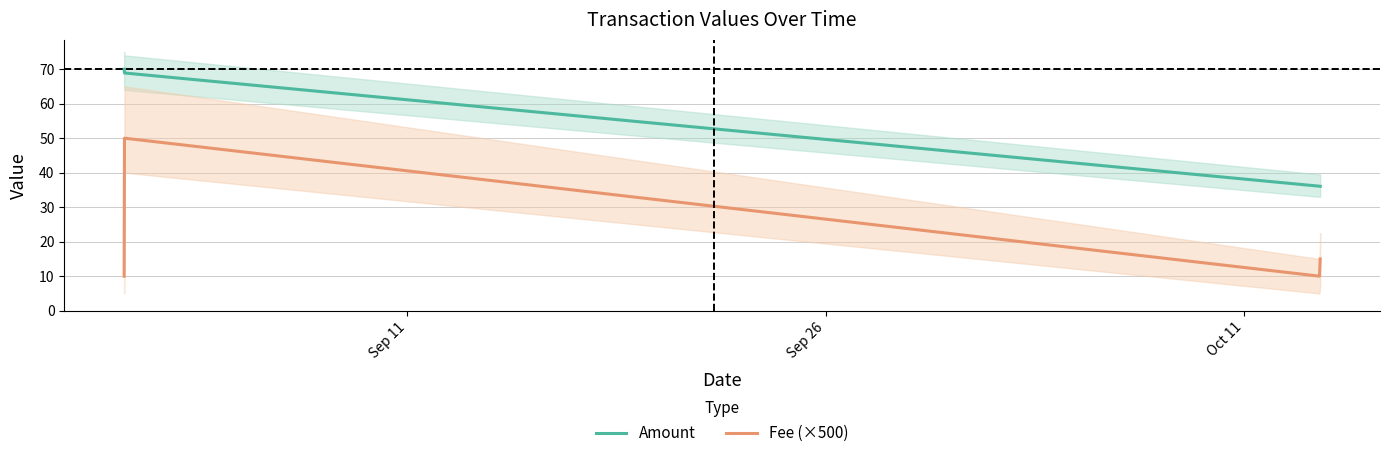

True or false: Amount and Fee (×500) cross at least once.

False